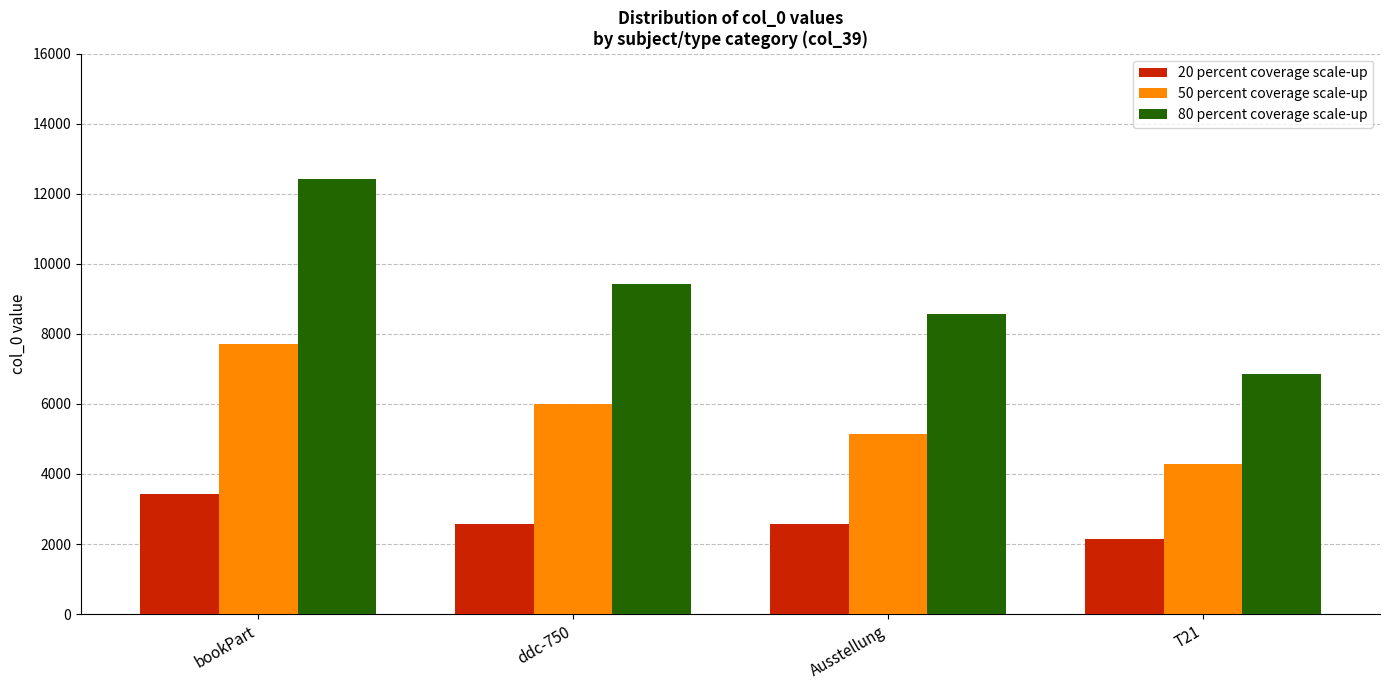

How many groups of bars are there?

4